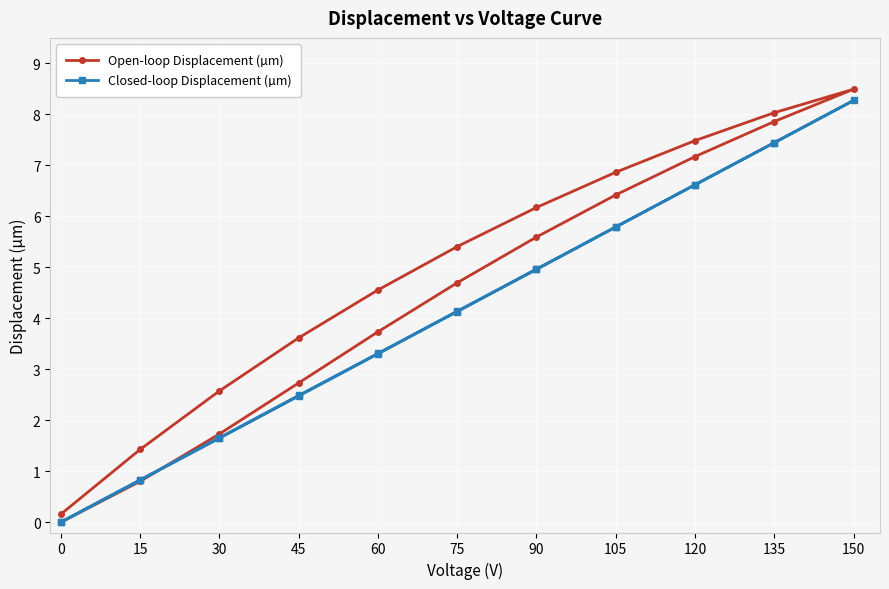

True or false: Closed-loop Displacement (µm) has more than 0 points higher than both neighbors.

True